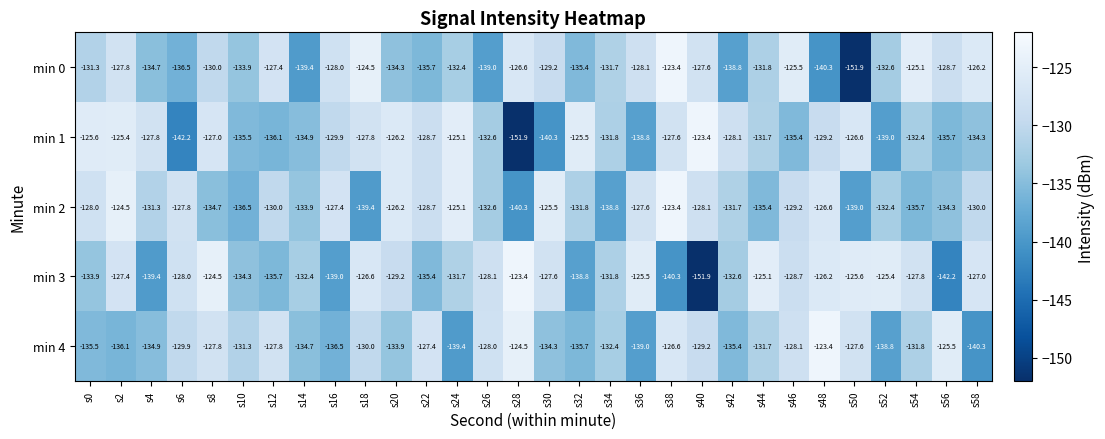

Which series has the largest total across all categories?

min 2